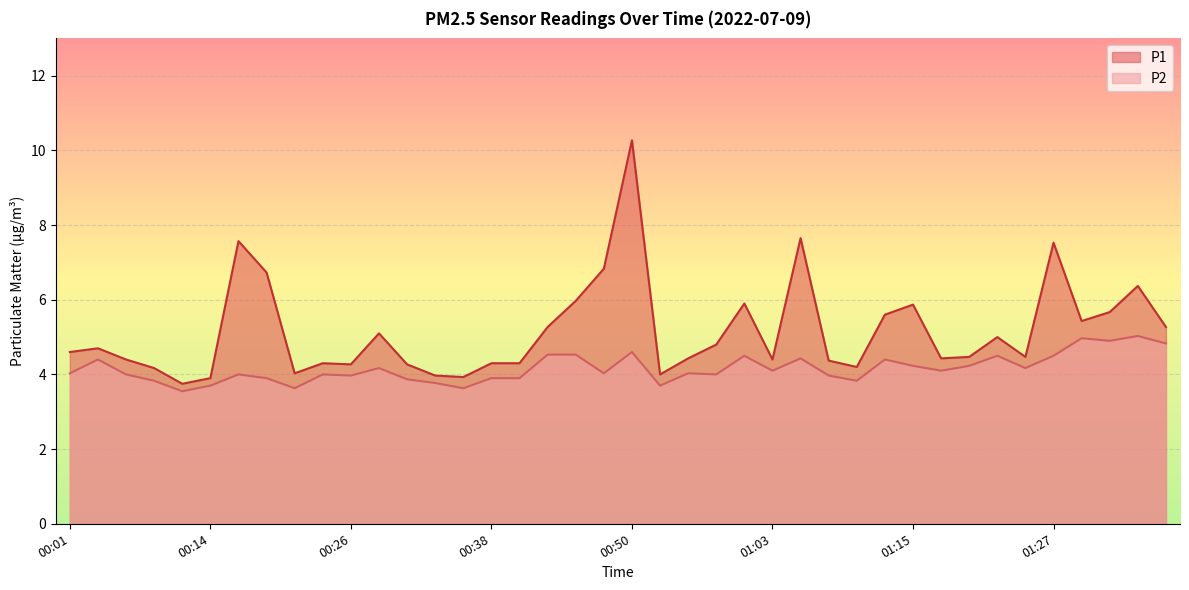

At which label is P1 closest to 7?

00:48